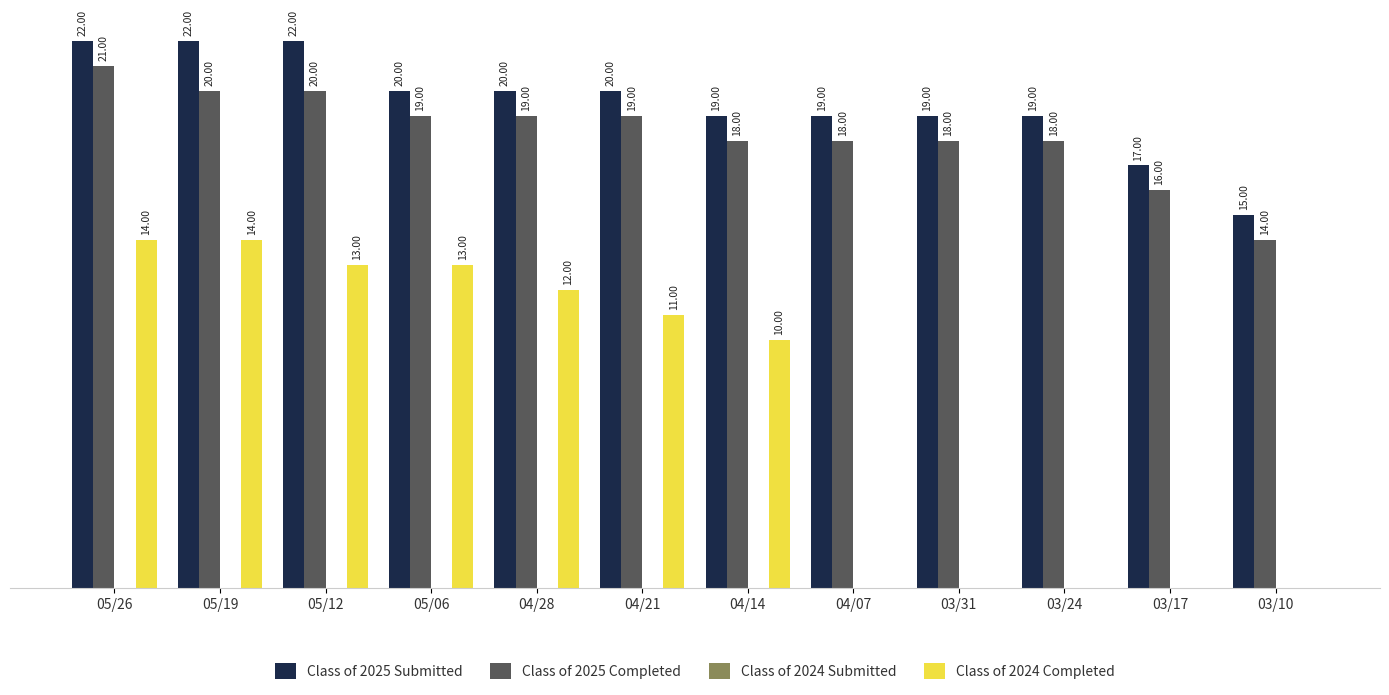

Which series has the widest spread of values?

Class of 2024 Completed